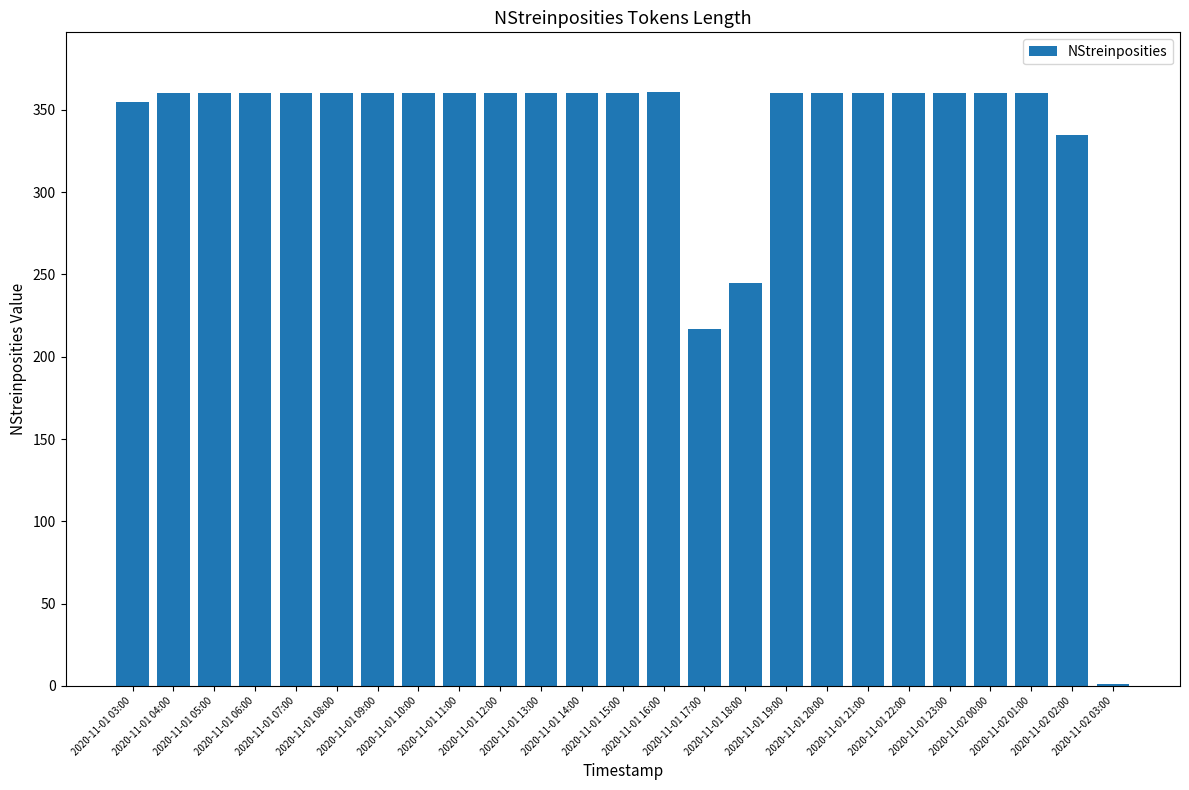

What is the greatest value displayed?

361